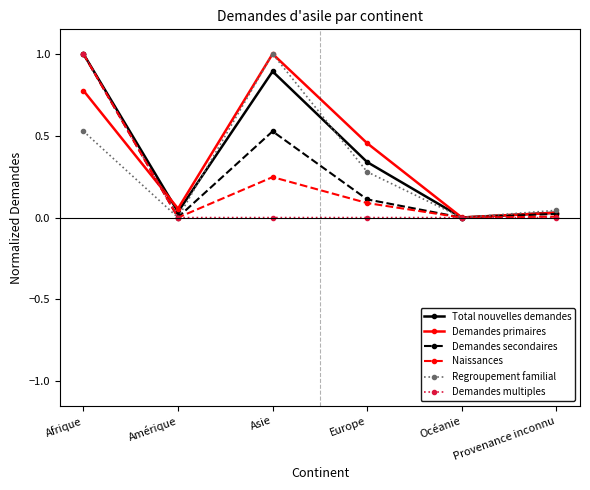

What position from the right is Amérique?

5